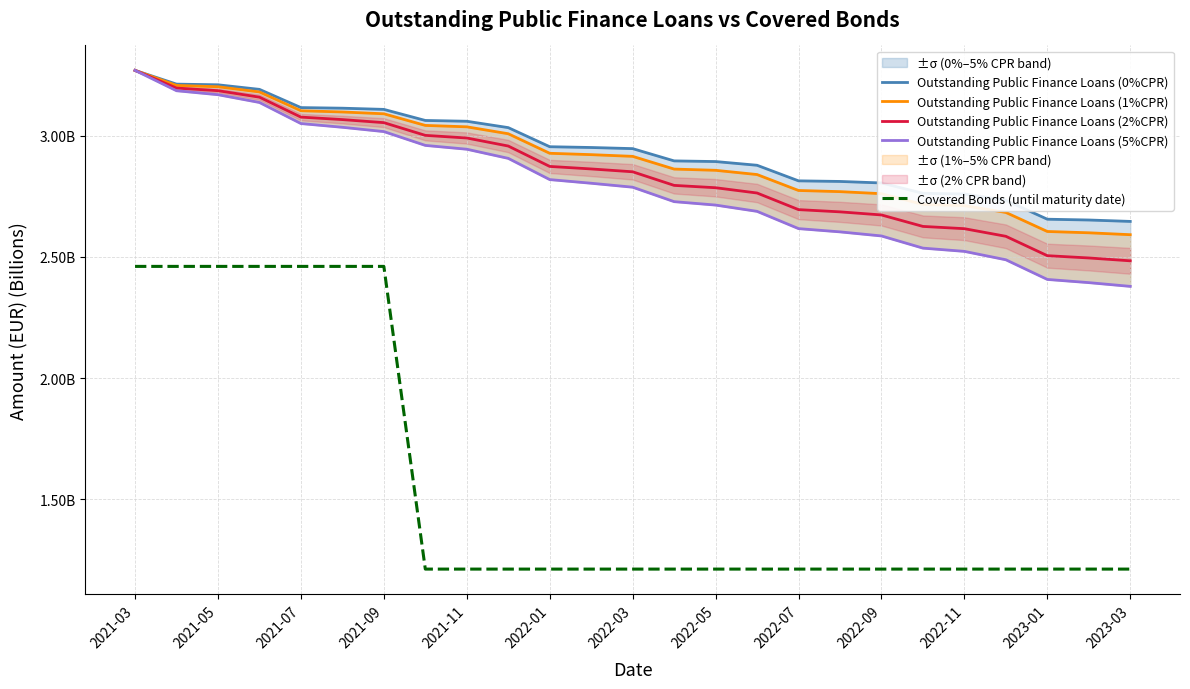

How many lines are shown in the chart?

5